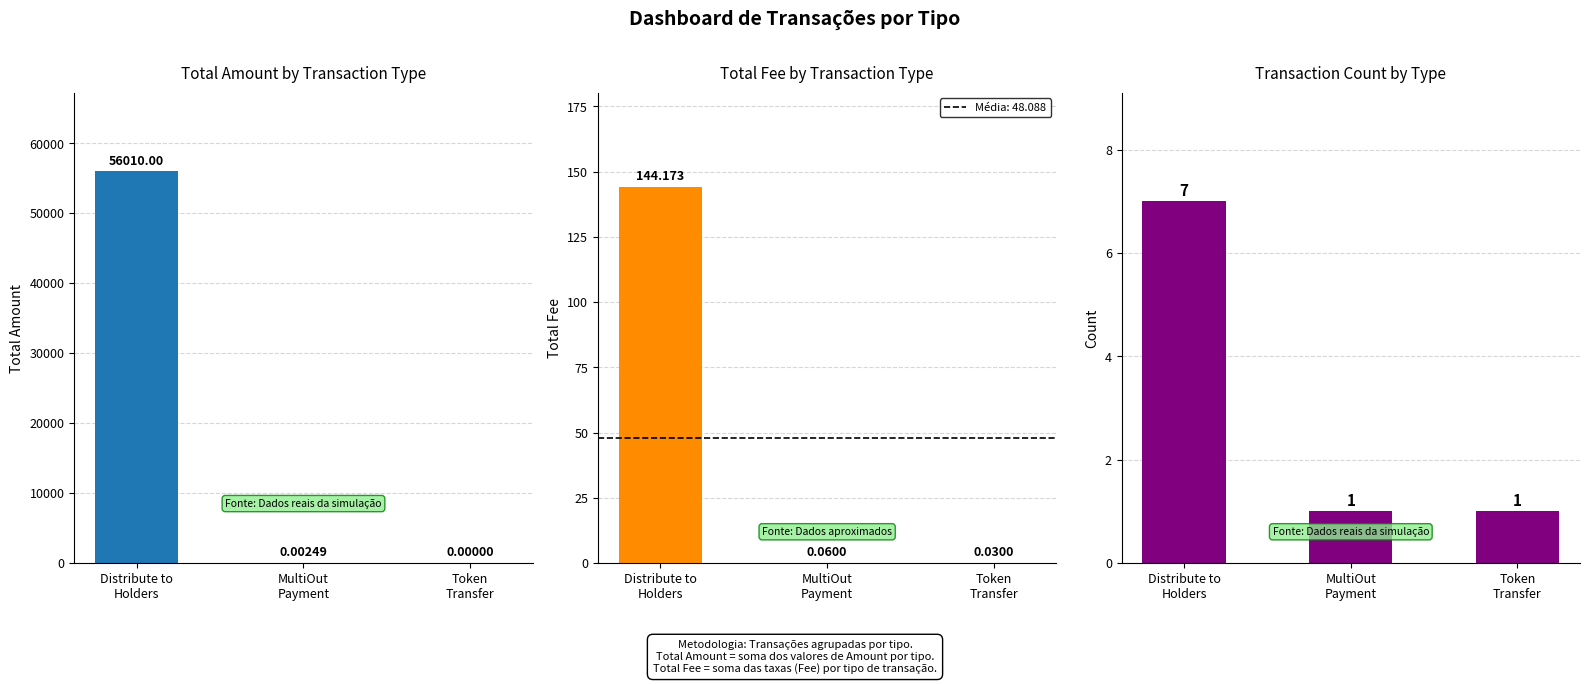

List the labels in order of Total Amount value, largest first.

Distribute to
Holders, MultiOut
Payment, Token
Transfer